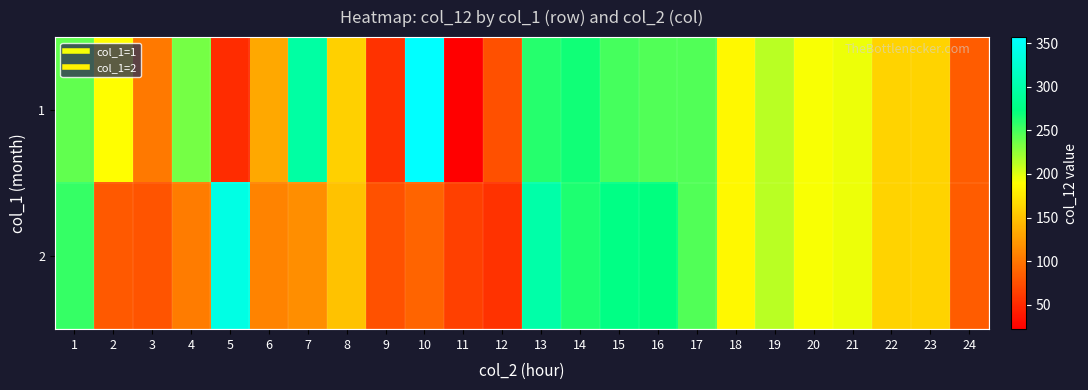

Reading left to right, transcribe all the data shown in this chart.

1: 1=241	2=189	3=103	4=235	5=51	6=133	7=296	8=159	9=56	10=357	11=22	12=75	13=261	14=267	15=251	16=247	17=247	18=185	19=213	20=191	21=195	22=161	23=162	24=83
2: 1=255	2=82	3=77	4=104	5=339	6=109	7=115	8=150	9=76	10=88	11=65	12=56	13=300	14=263	15=276	16=272	17=247	18=185	19=213	20=191	21=195	22=161	23=162	24=83